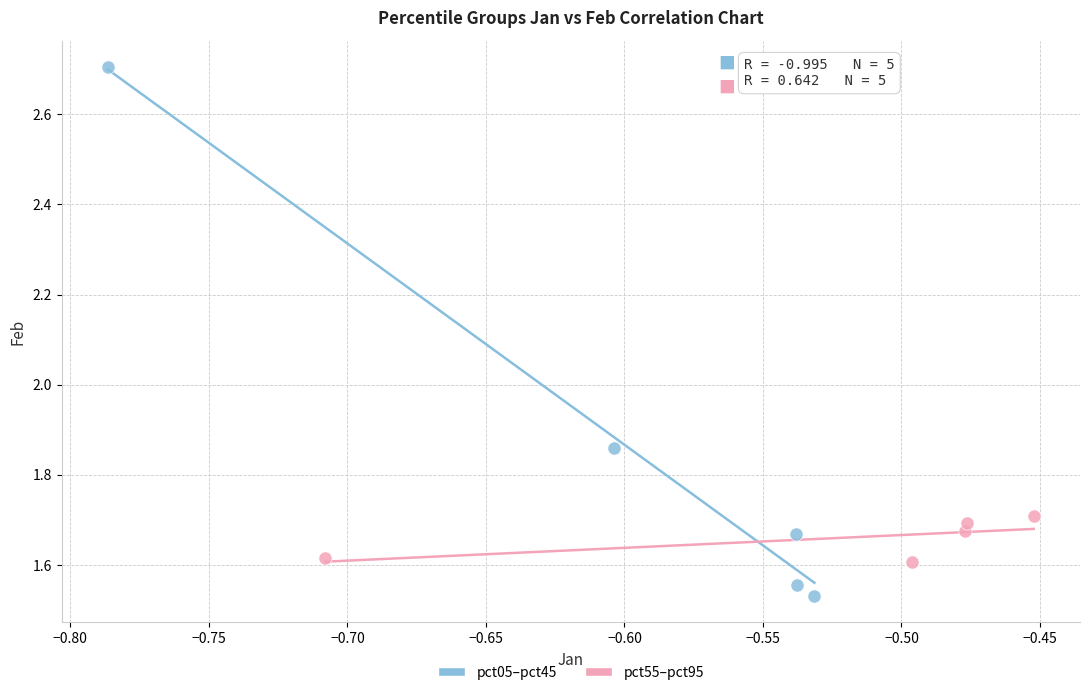

Which series has the widest spread of Y values?

pct05–pct45